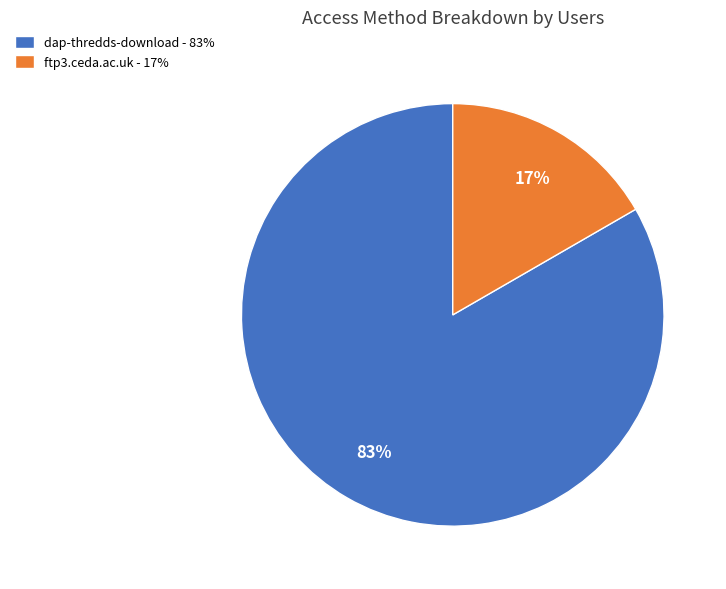

How many slices are in this pie chart?

2